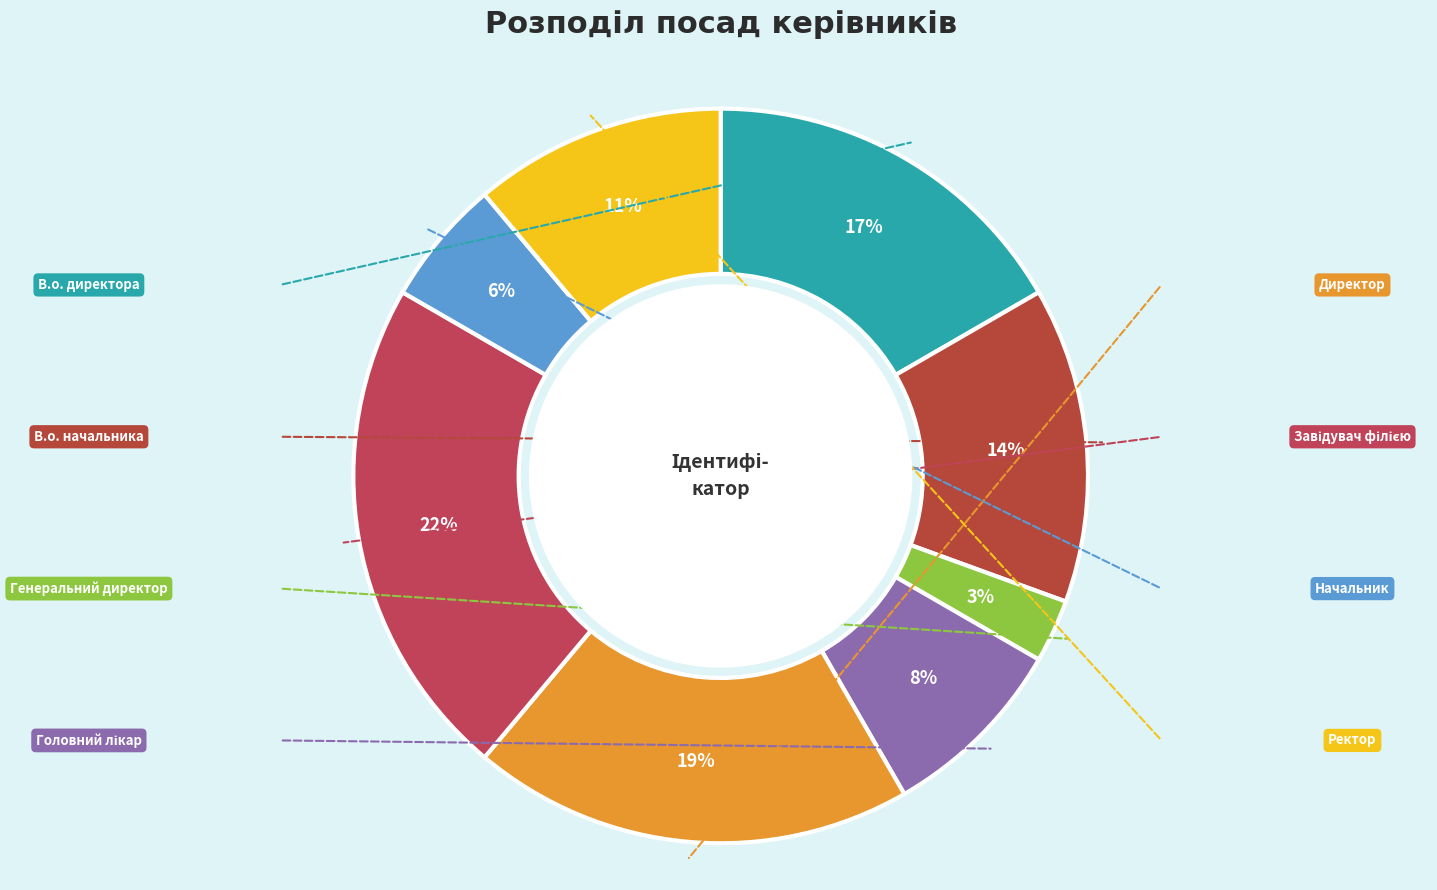

How many slices are in this pie chart?

8